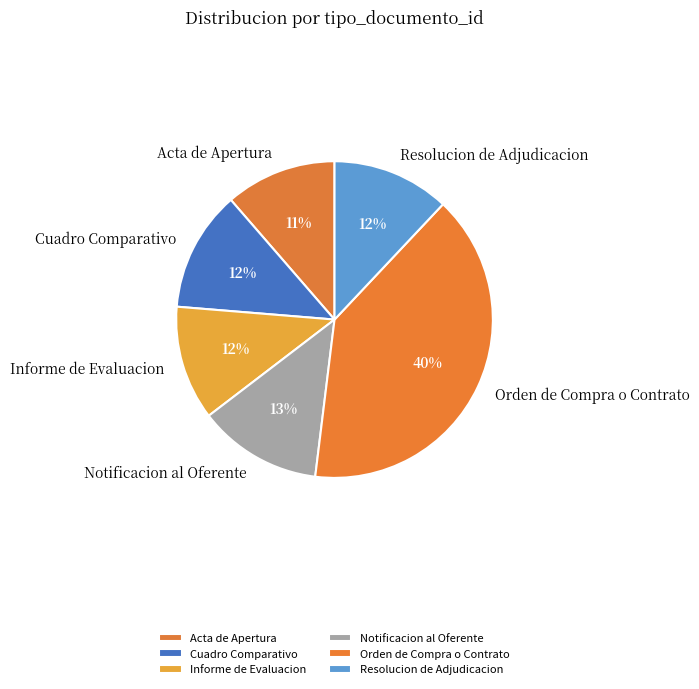

Is the sum of Acta de Apertura and Cuadro Comparativo greater than half?

No